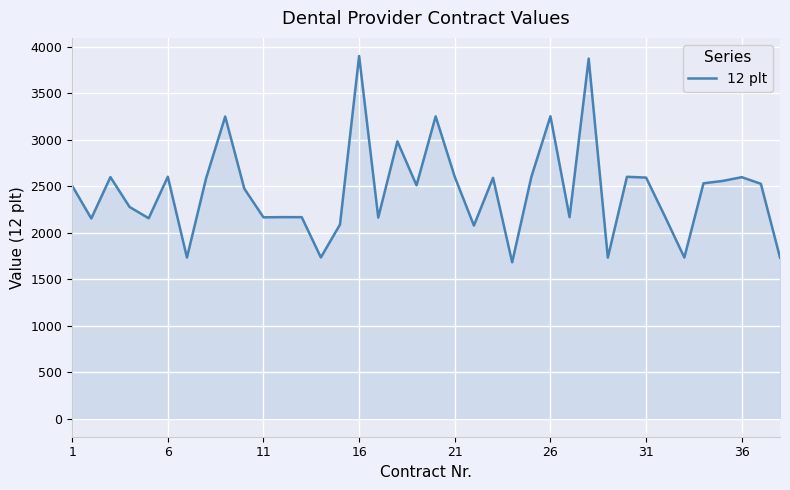

What is the minimum value shown in the chart?

1681.0